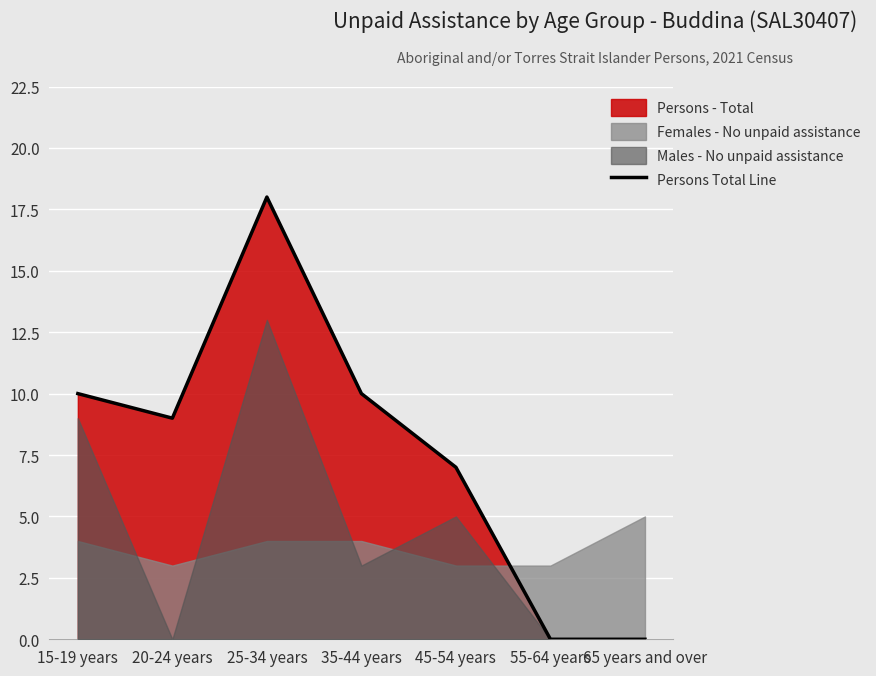

Where does the data first go above 9?

15-19 years